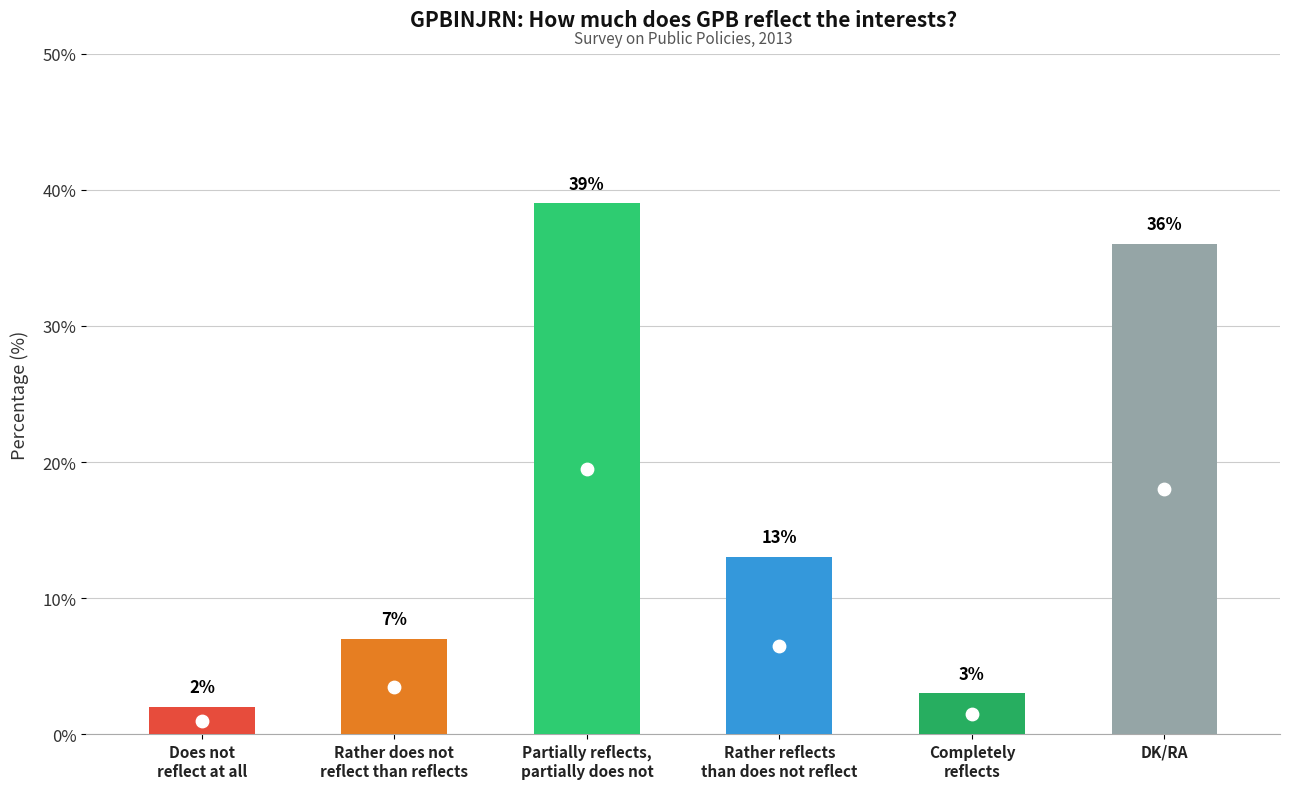

Between Rather does not
reflect than reflects and Partially reflects,
partially does not, which is larger?

Partially reflects,
partially does not